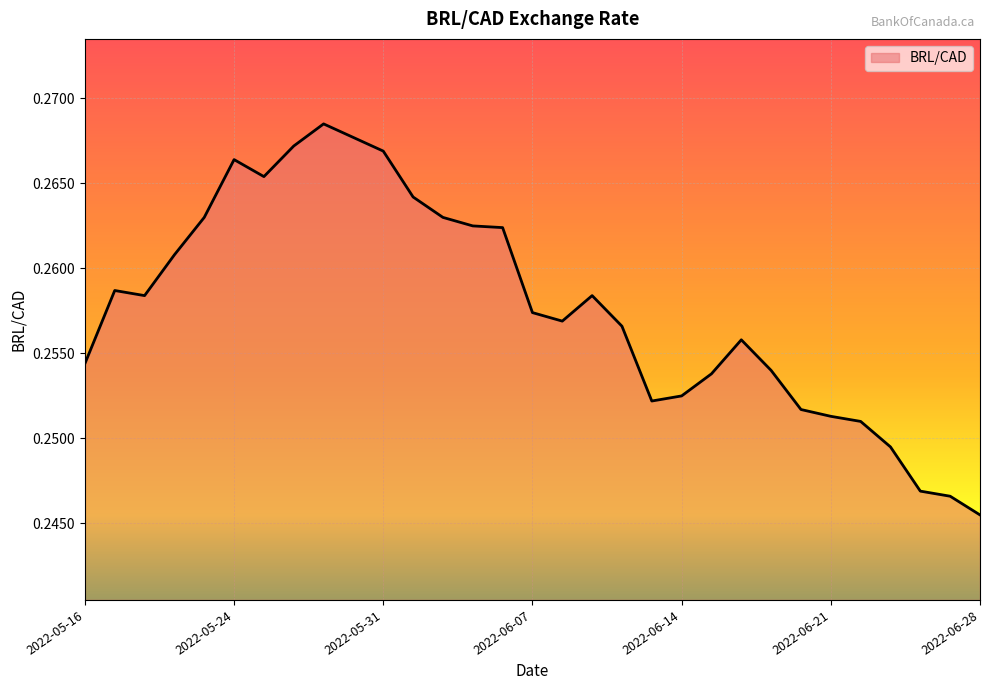

Does the chart display data point markers on the line(s)?

No